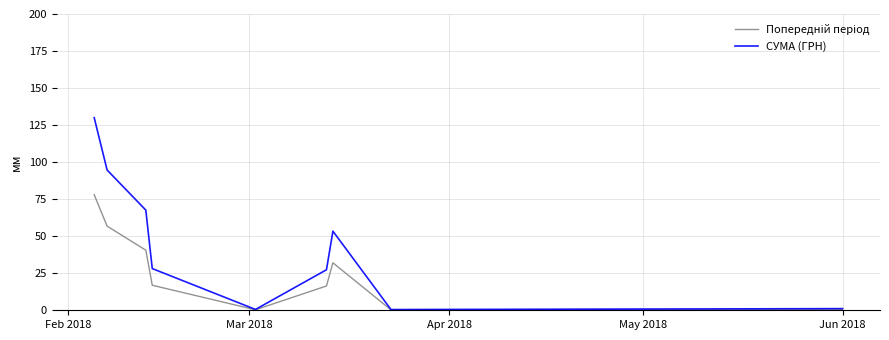

Which series has the largest total across all categories?

СУМА (ГРН)